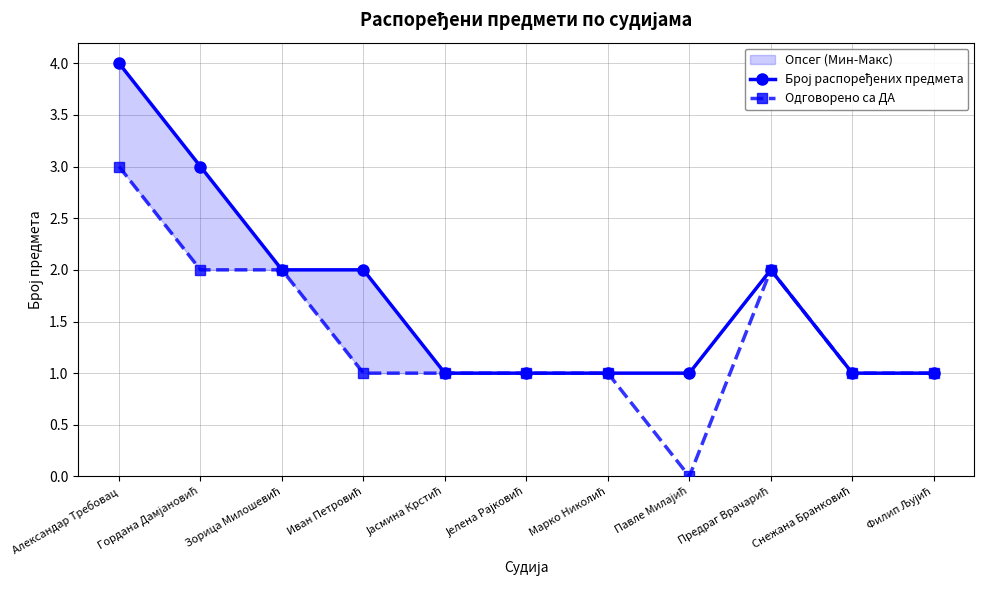

True or false: Одговорено са ДА has more than 0 points higher than both neighbors.

True